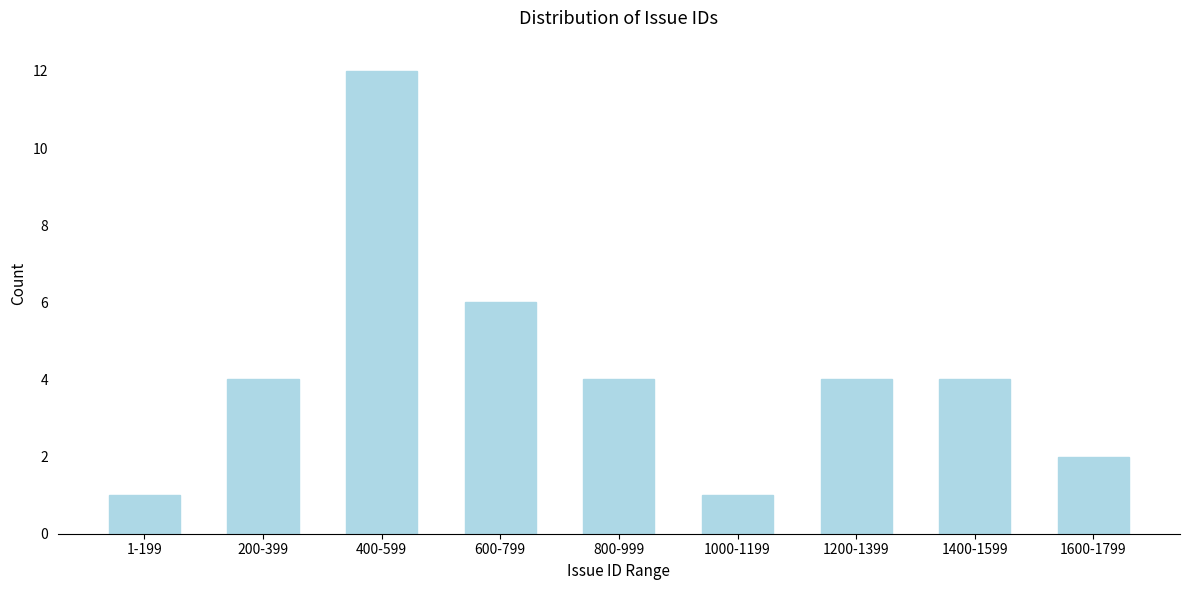

Reading left to right, list all the values displayed in this chart.

1-199=1	200-399=4	400-599=12	600-799=6	800-999=4	1000-1199=1	1200-1399=4	1400-1599=4	1600-1799=2